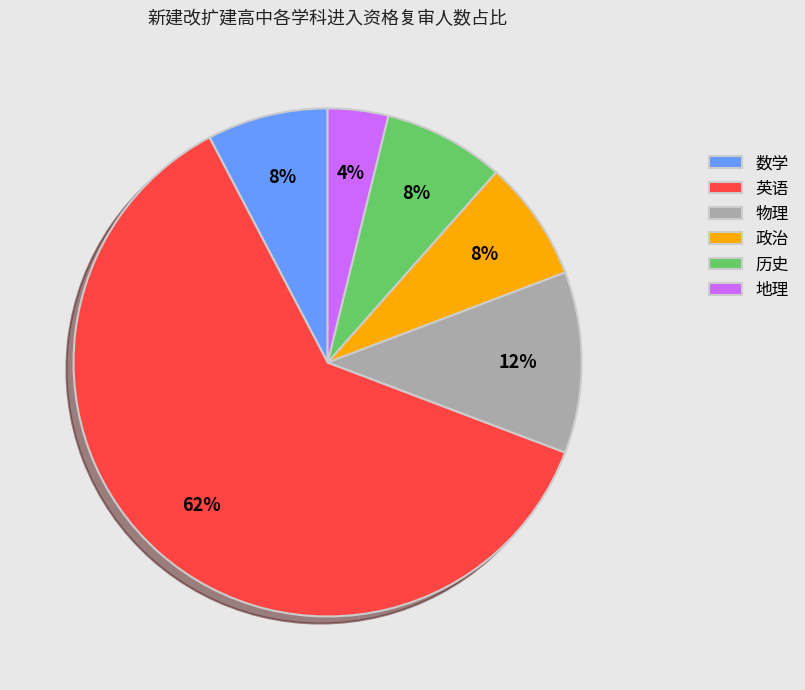

Is the sum of 历史 and 政治 greater than half?

No